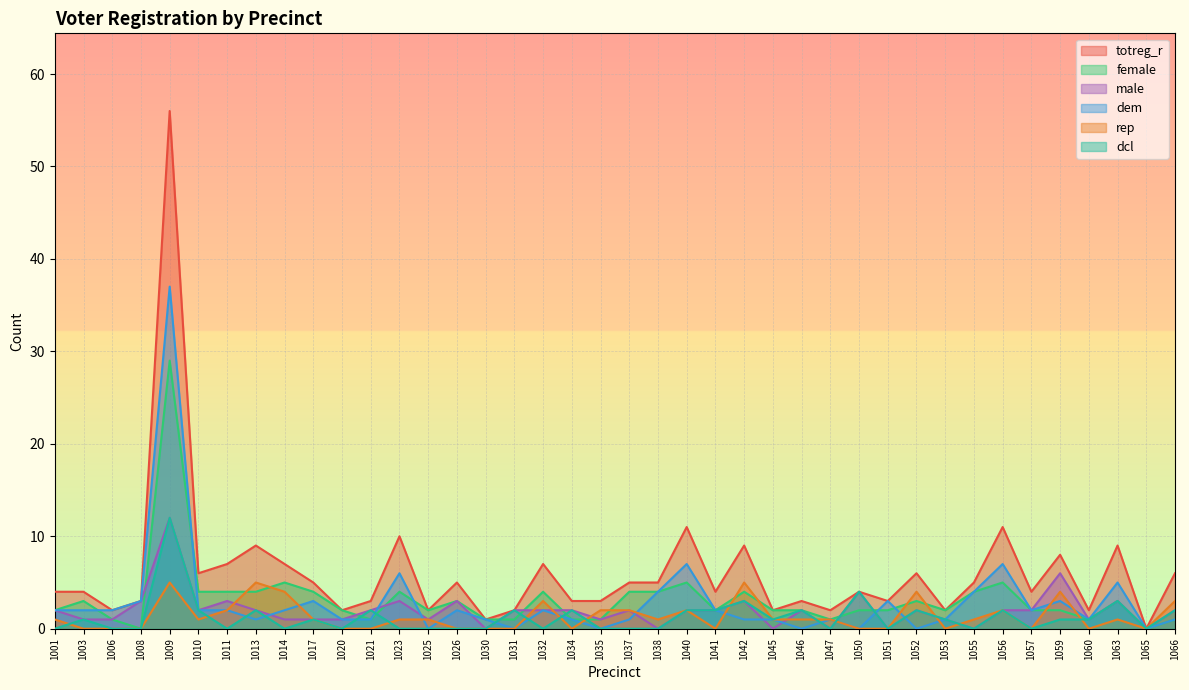

Which series has the largest range (max minus min)?

totreg_r